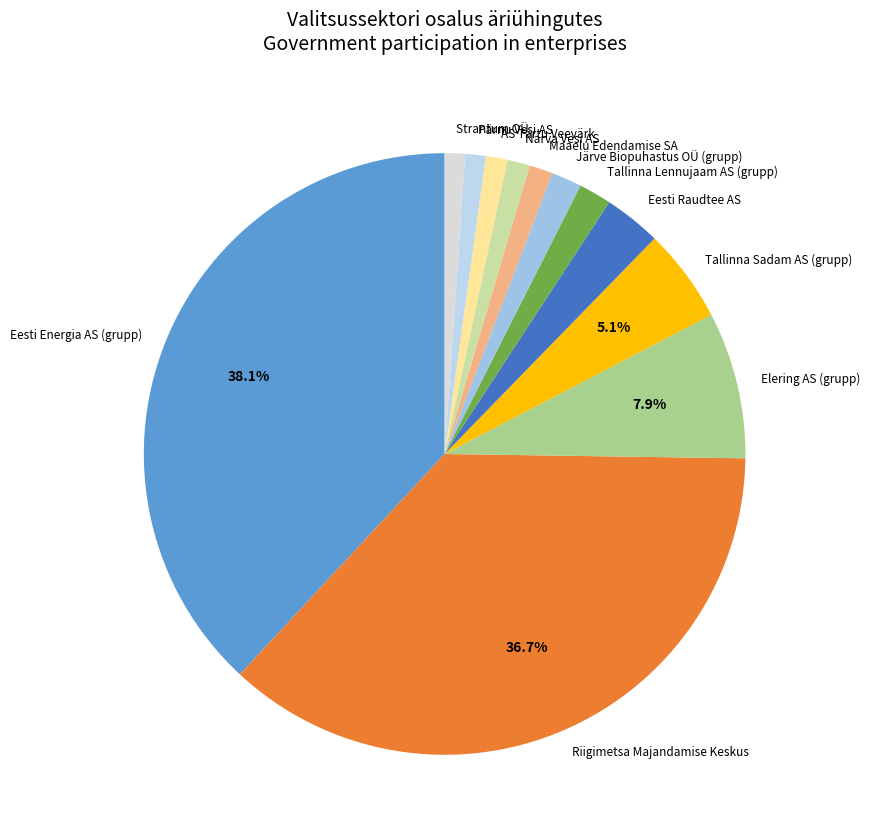

Which slice is the largest?

Eesti Energia AS (grupp)